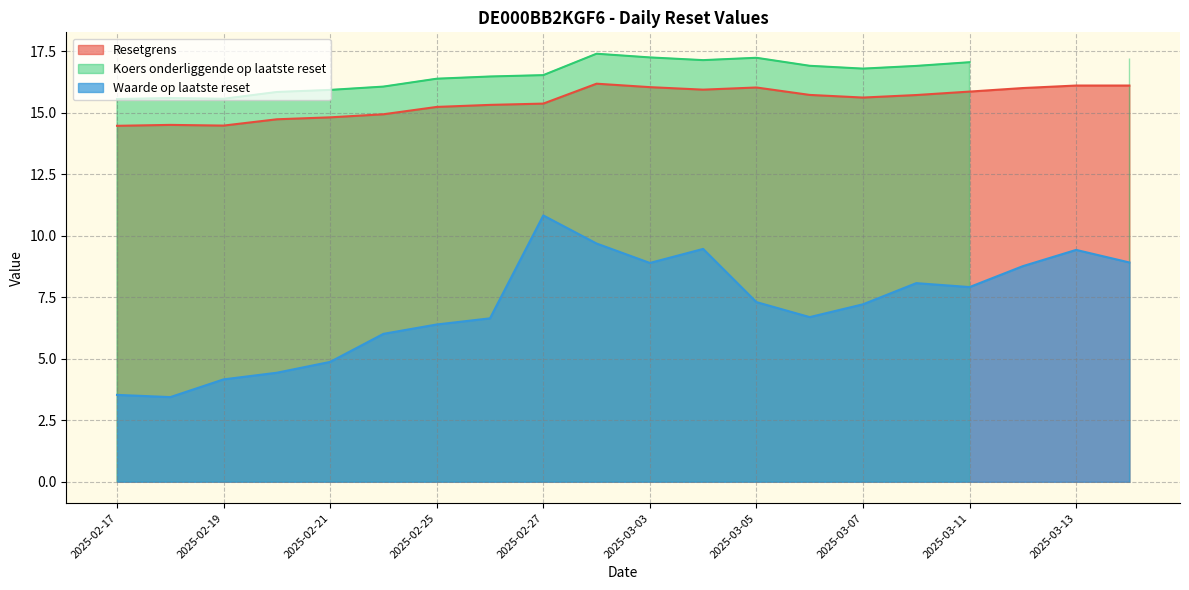

At which label does Waarde op laatste reset reach its peak?

2025-02-27